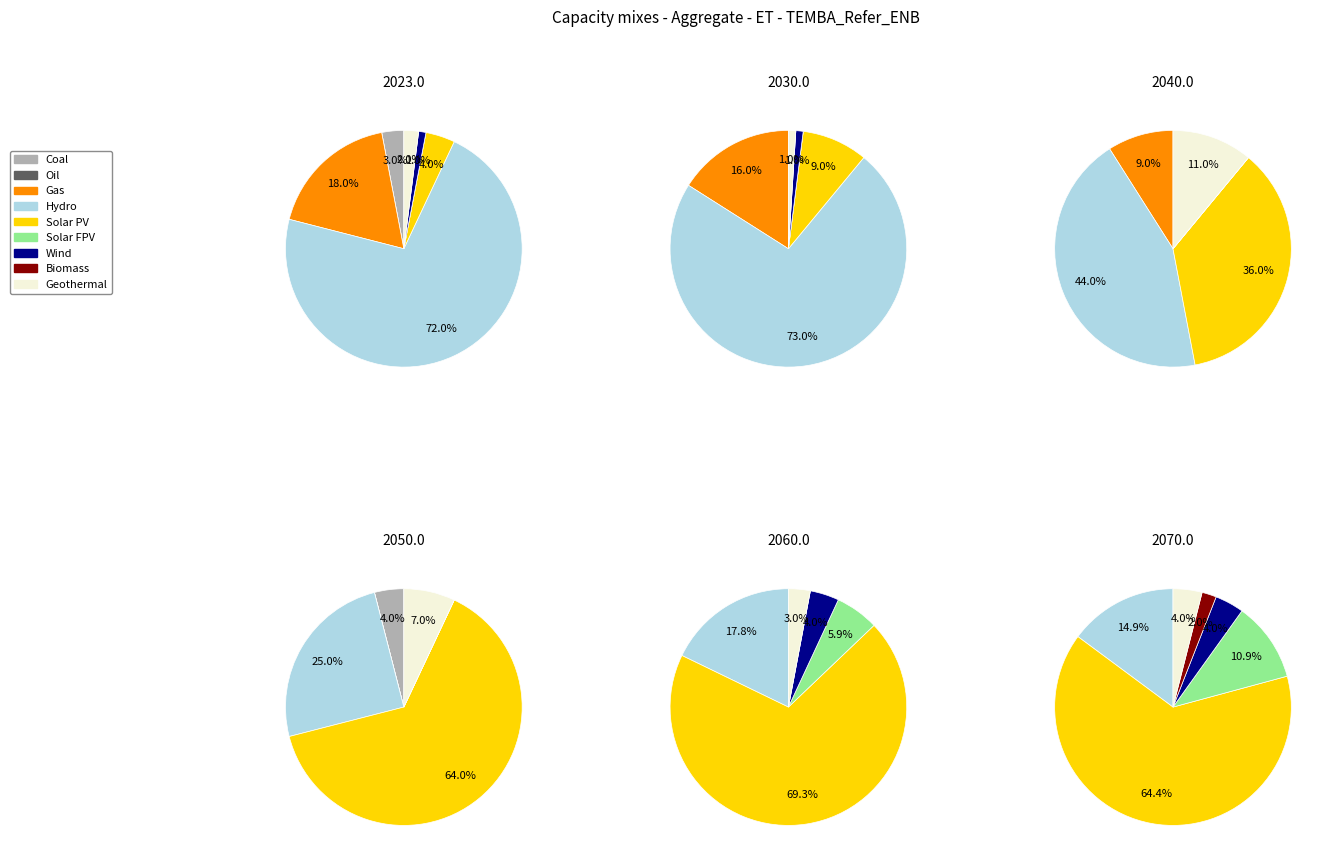

Is it true that 3 is 62% of the pie?

False